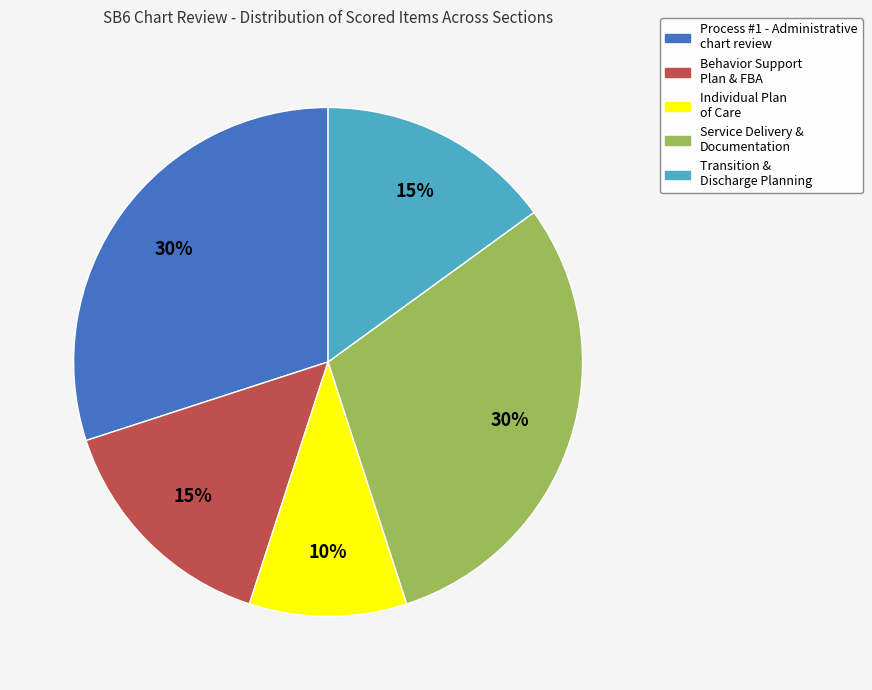

To the nearest percent, what is the average slice percentage?

20%